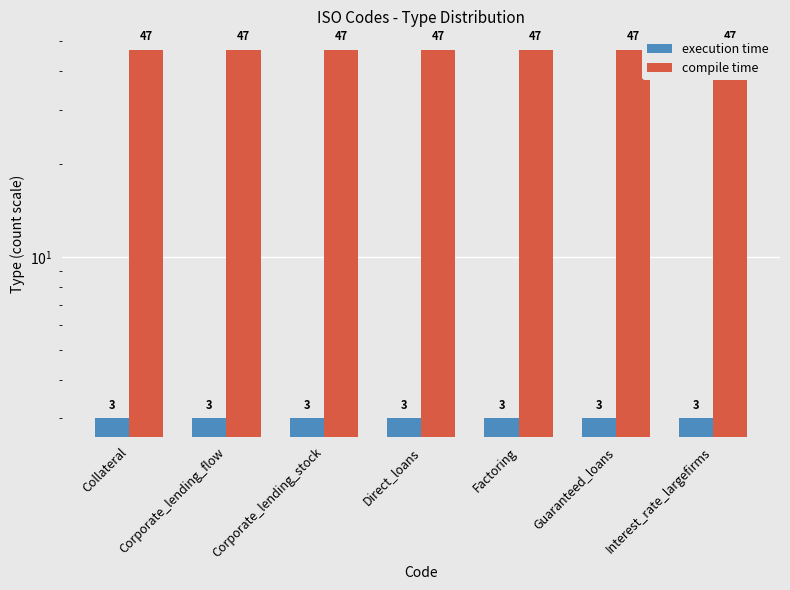

List the series in order of their peak value, highest first.

compile time, execution time